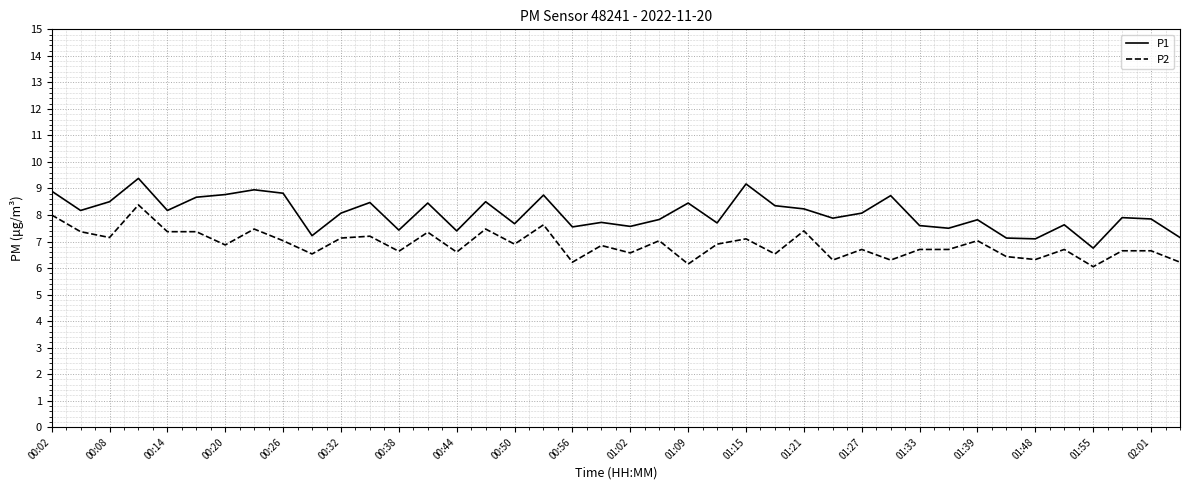

List the series in order of their overall mean, highest first.

P1, P2